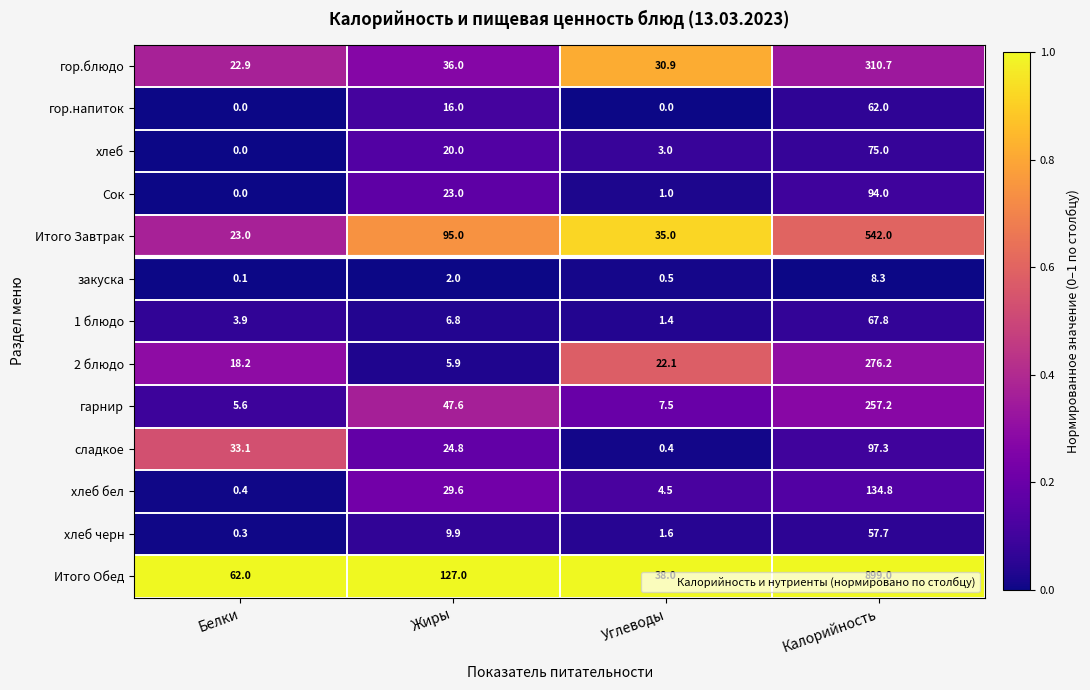

Between Углеводы and Калорийность, which series saw the biggest shift?

Итого Обед